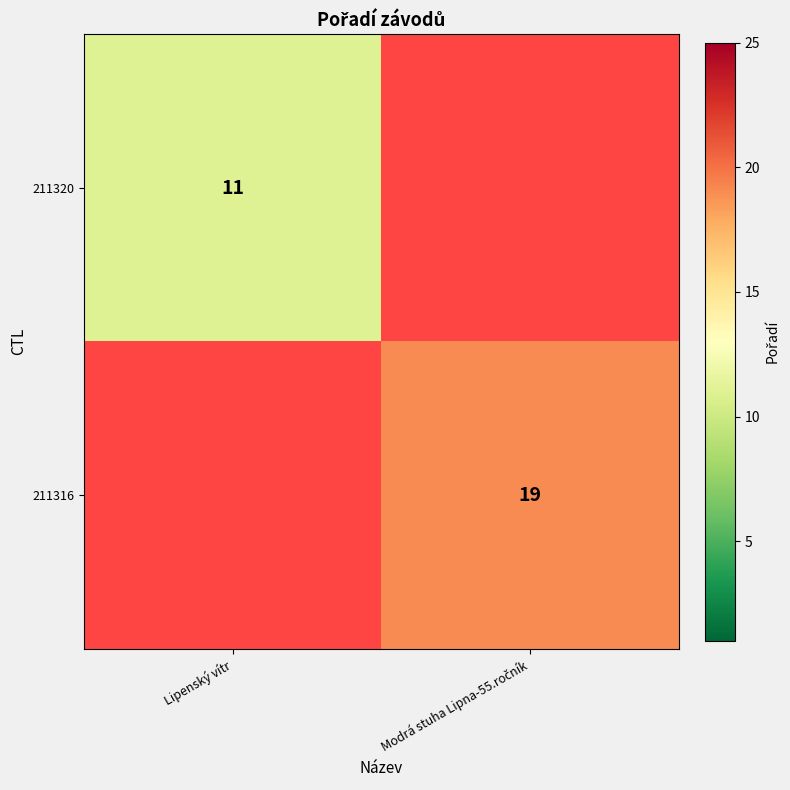

True or false: 211320 has a value of 17 at Lipenský vítr.

False